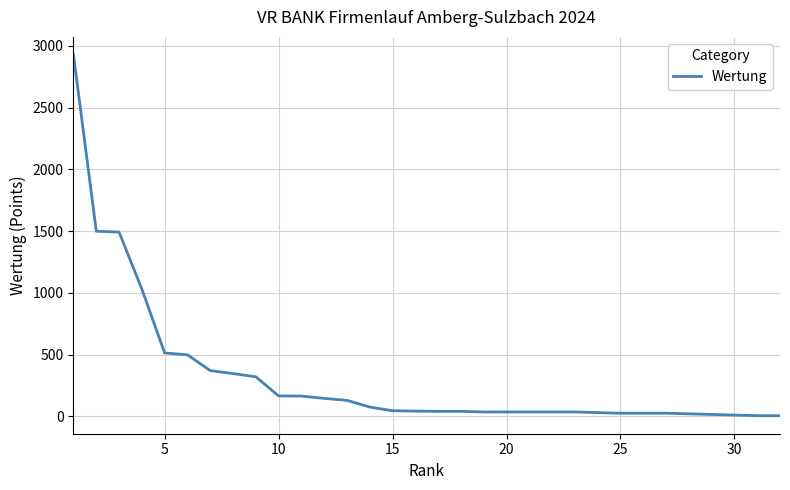

What is the maximum value shown in the chart?

2927